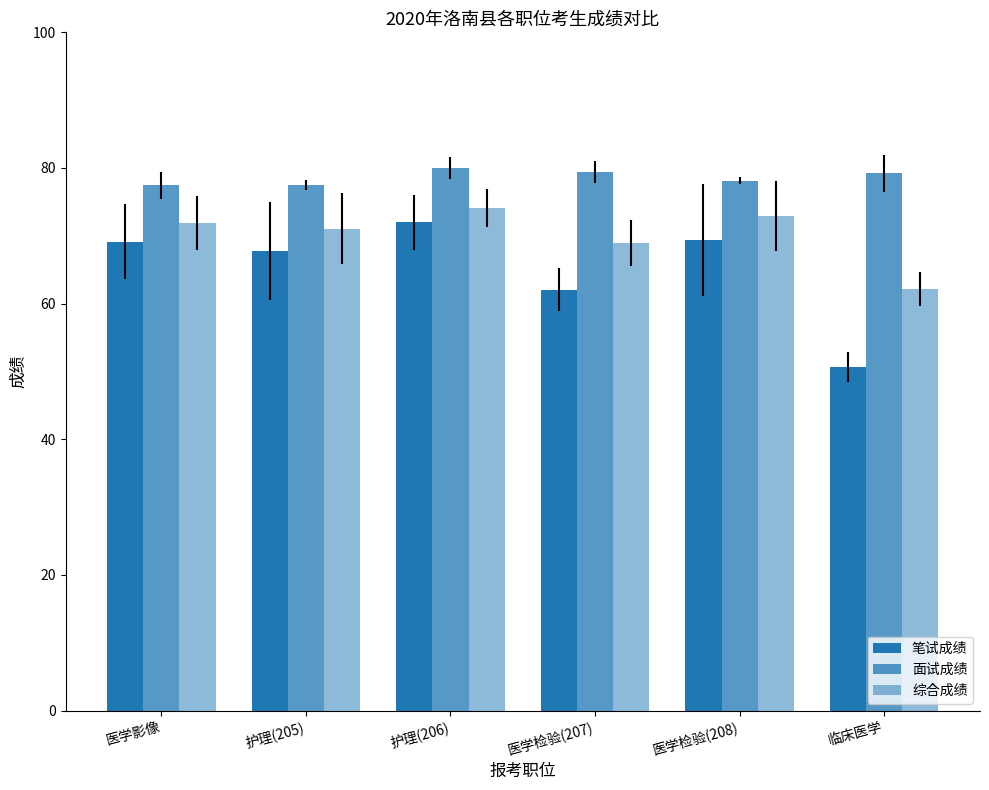

List the series in order of their overall mean, lowest first.

笔试成绩, 综合成绩, 面试成绩